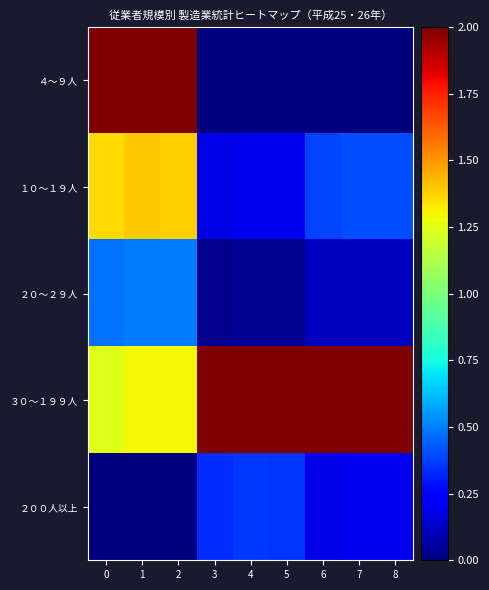

At which category is the sum across all series the highest?

1